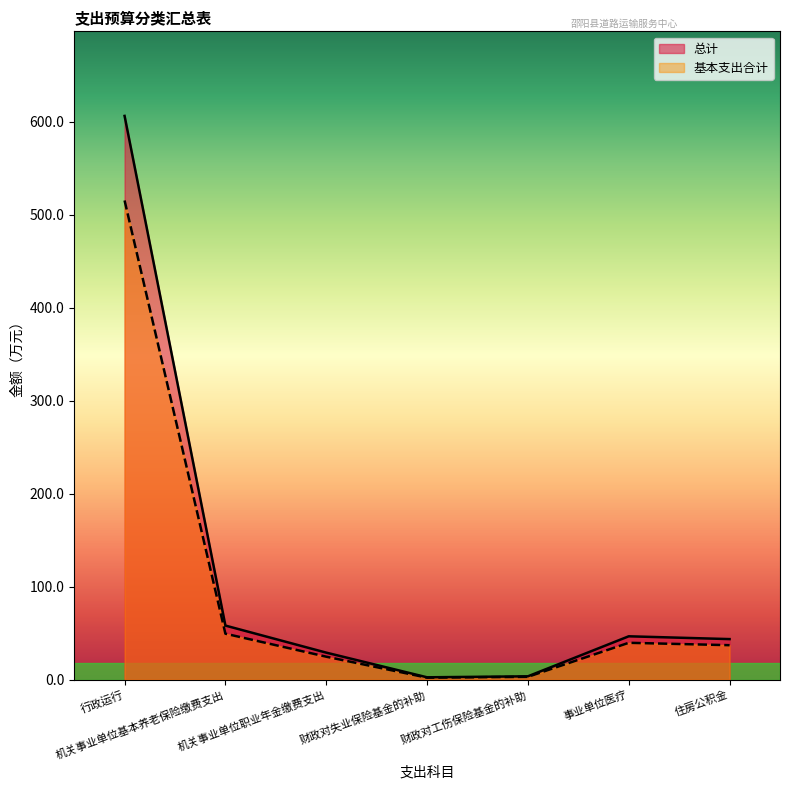

What is the value of the 基本支出合计 point at the 3rd from the left?

24.7